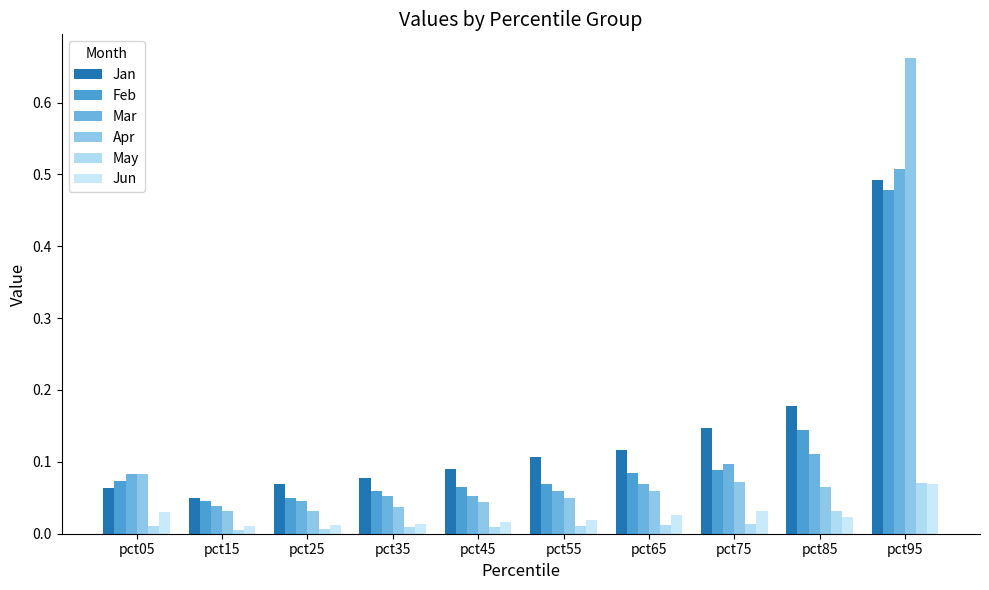

Between pct45 and pct95, which series saw the biggest shift?

Apr